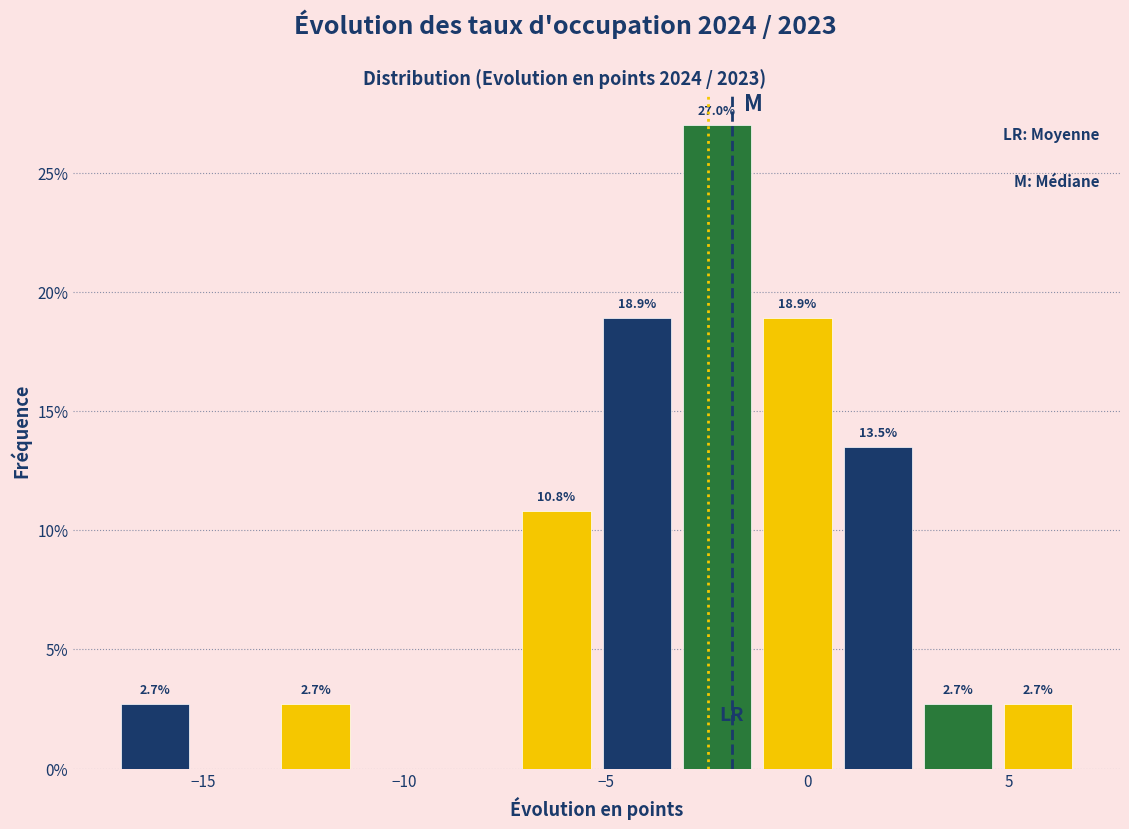

Around what value on the x-axis is the tallest bar? Give the approximate position of its centre, as read against the axis.

-2.0